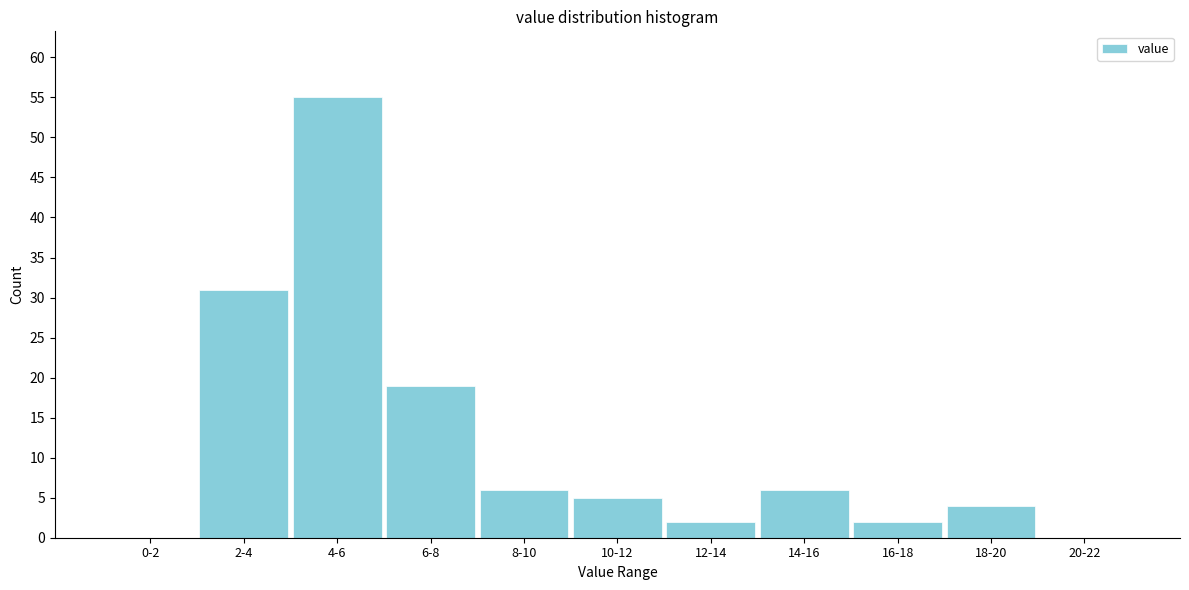

Reading left to right, list all the values displayed in this chart.

0-2=0	2-4=31	4-6=55	6-8=19	8-10=6	10-12=5	12-14=2	14-16=6	16-18=2	18-20=4	20-22=0